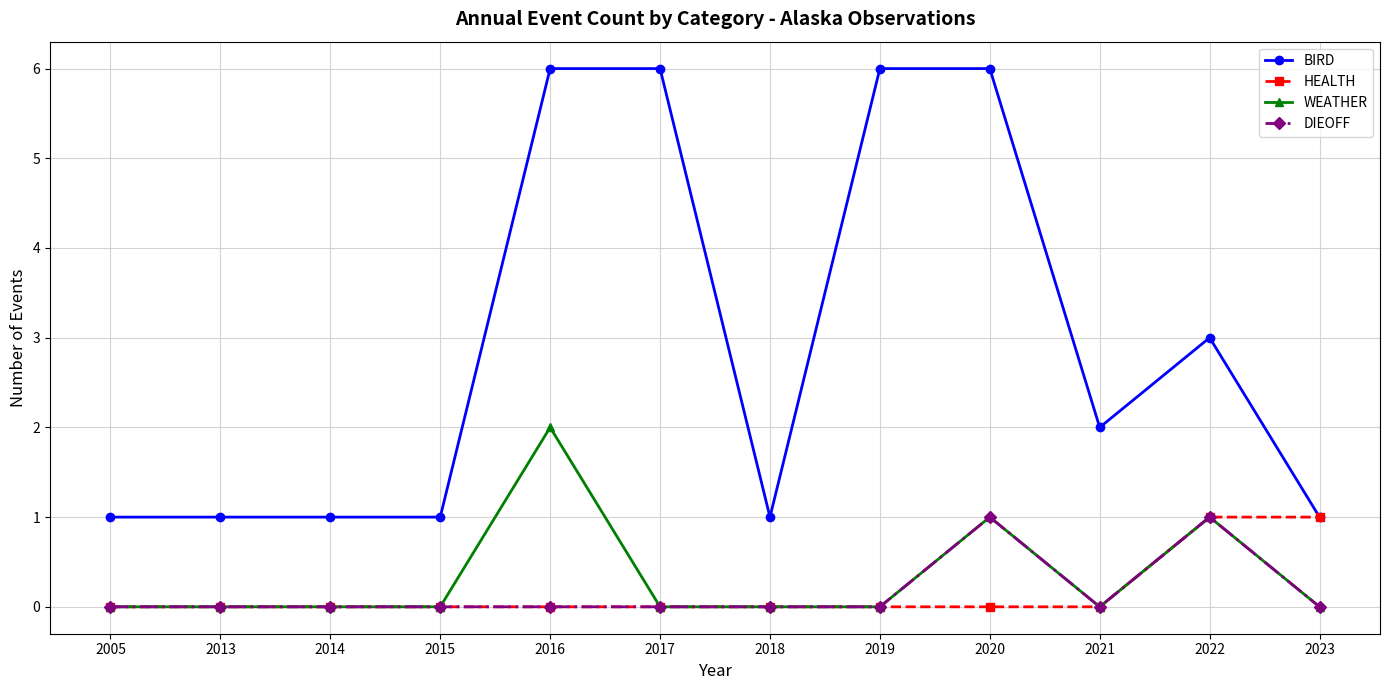

How many categories are shown in the chart?

12